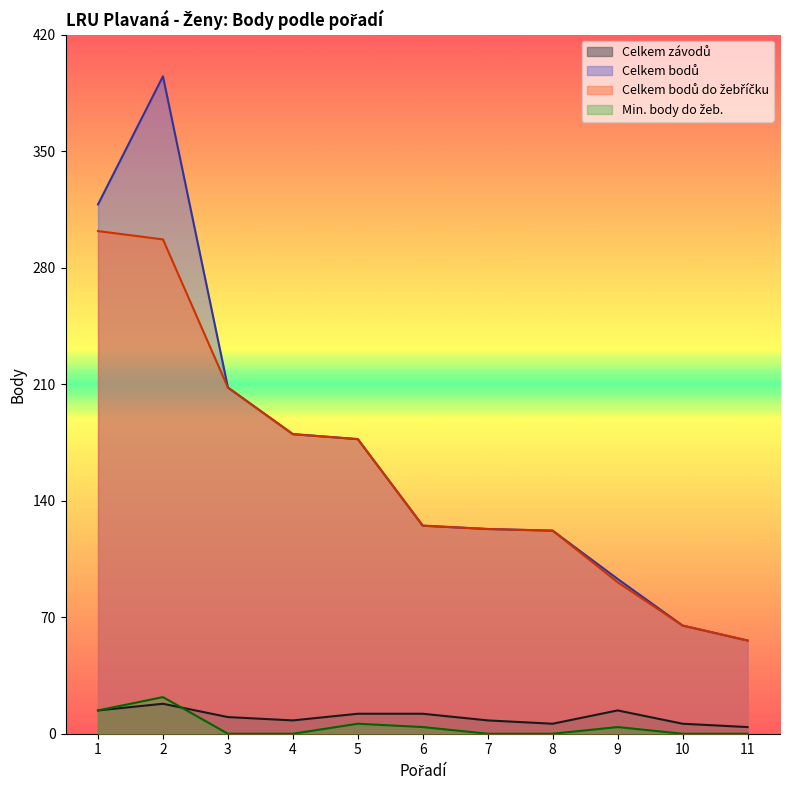

Which series has the largest total across all categories?

Celkem bodů